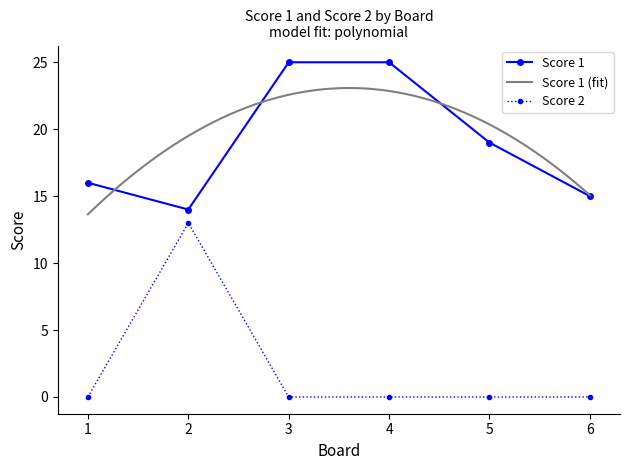

Which label corresponds to the smallest value in the chart?

1